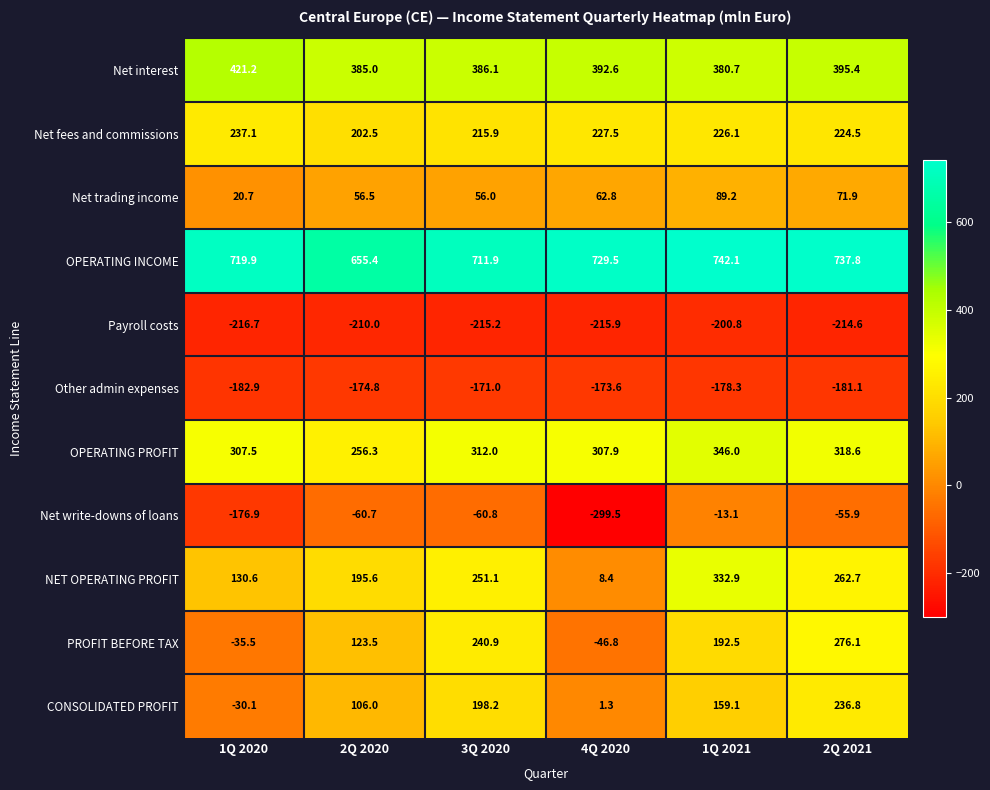

Is it true that Other admin expenses equals -178.3 at 1Q 2021?

True